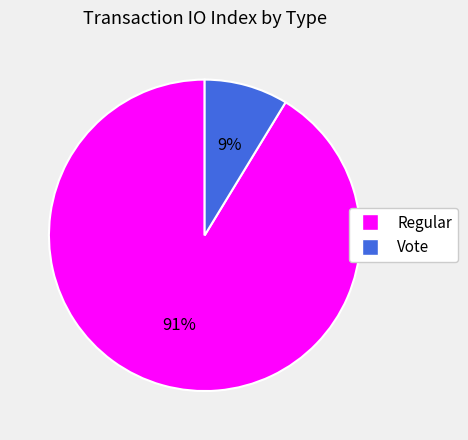

Rank the categories by value from highest to lowest.

Regular, Vote